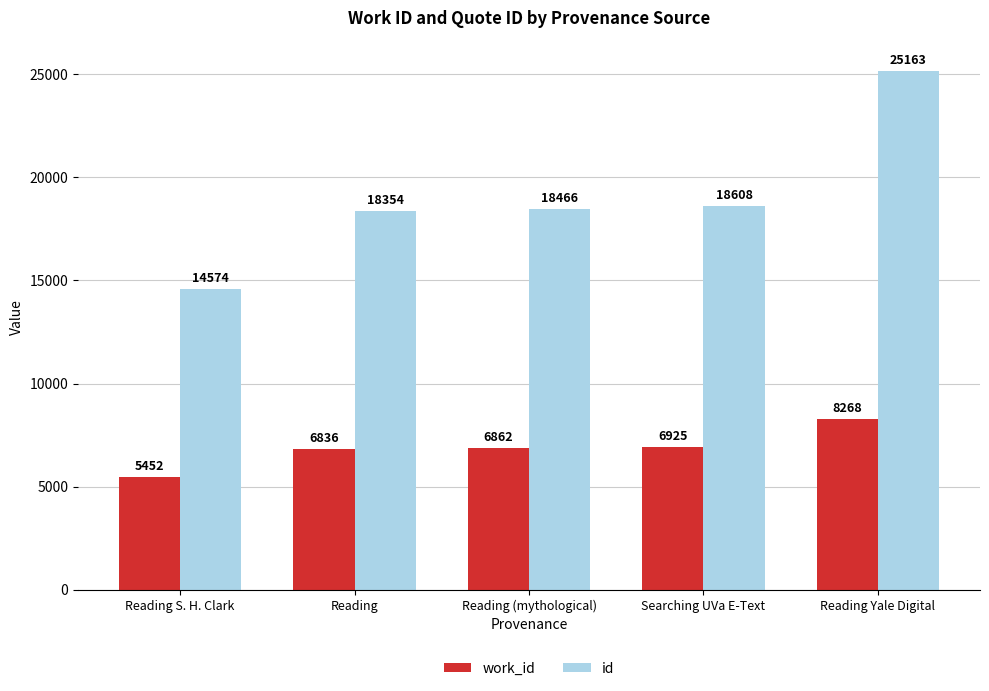

How many groups of bars are there?

5